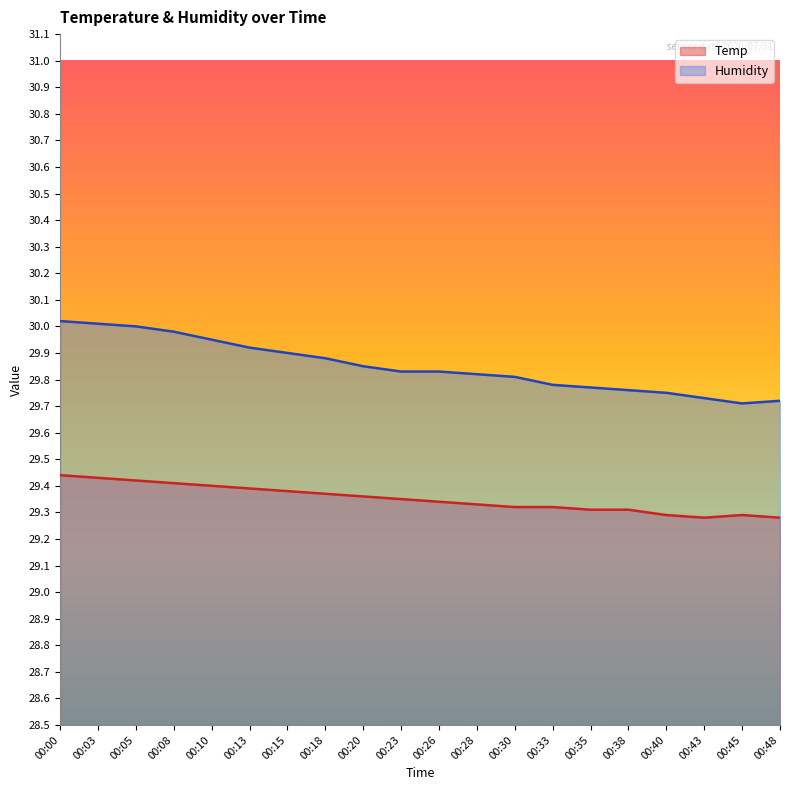

What is the sum of the Humidity values at 00:18 and 00:38?

59.6